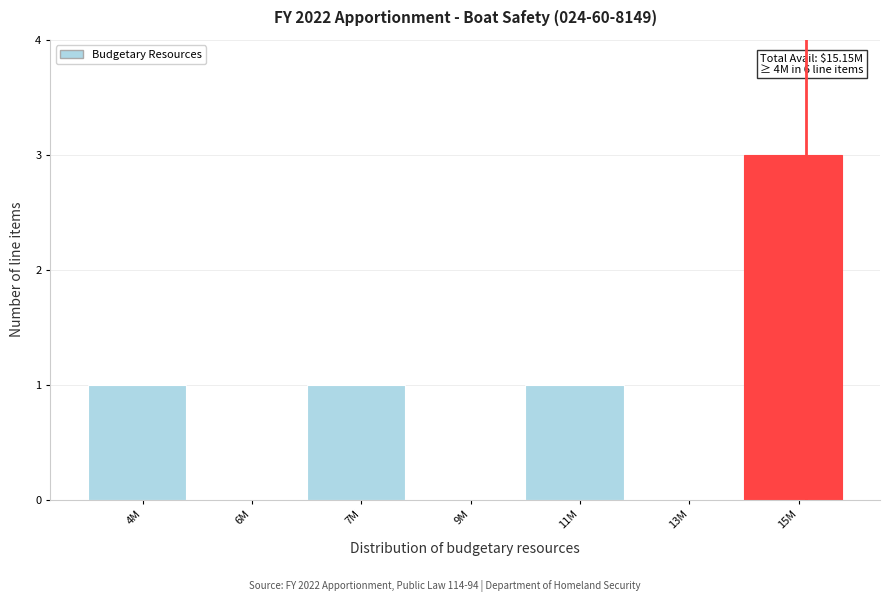

Reading left to right, what are all the values shown in this chart?

4M=1	6M=0	7M=1	9M=0	11M=1	13M=0	15M=3